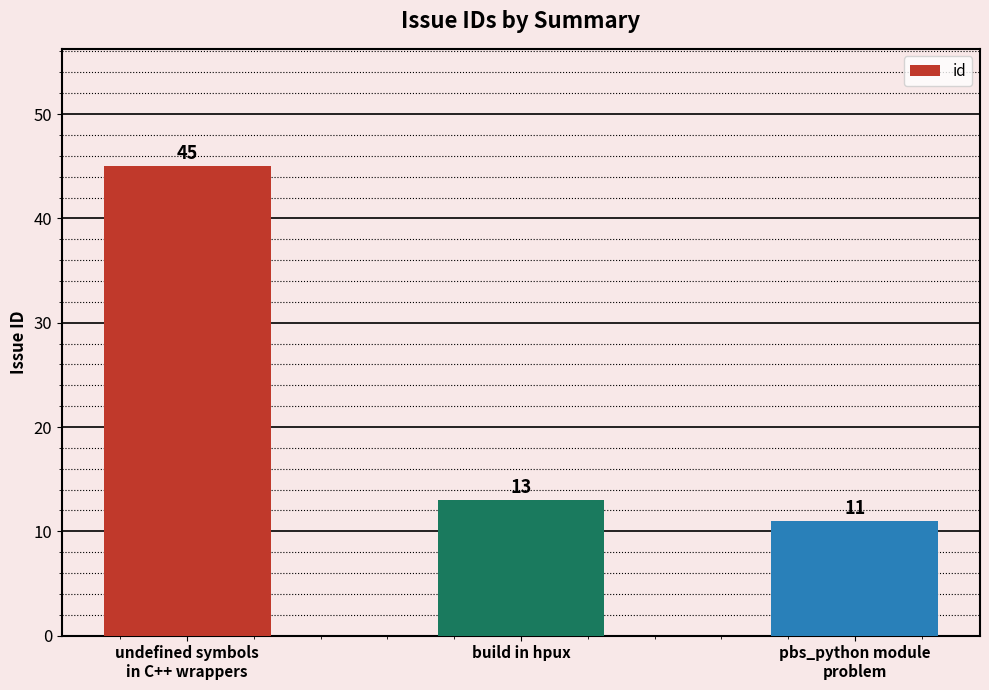

Is it true that the value at pbs_python module
problem is 11?

True